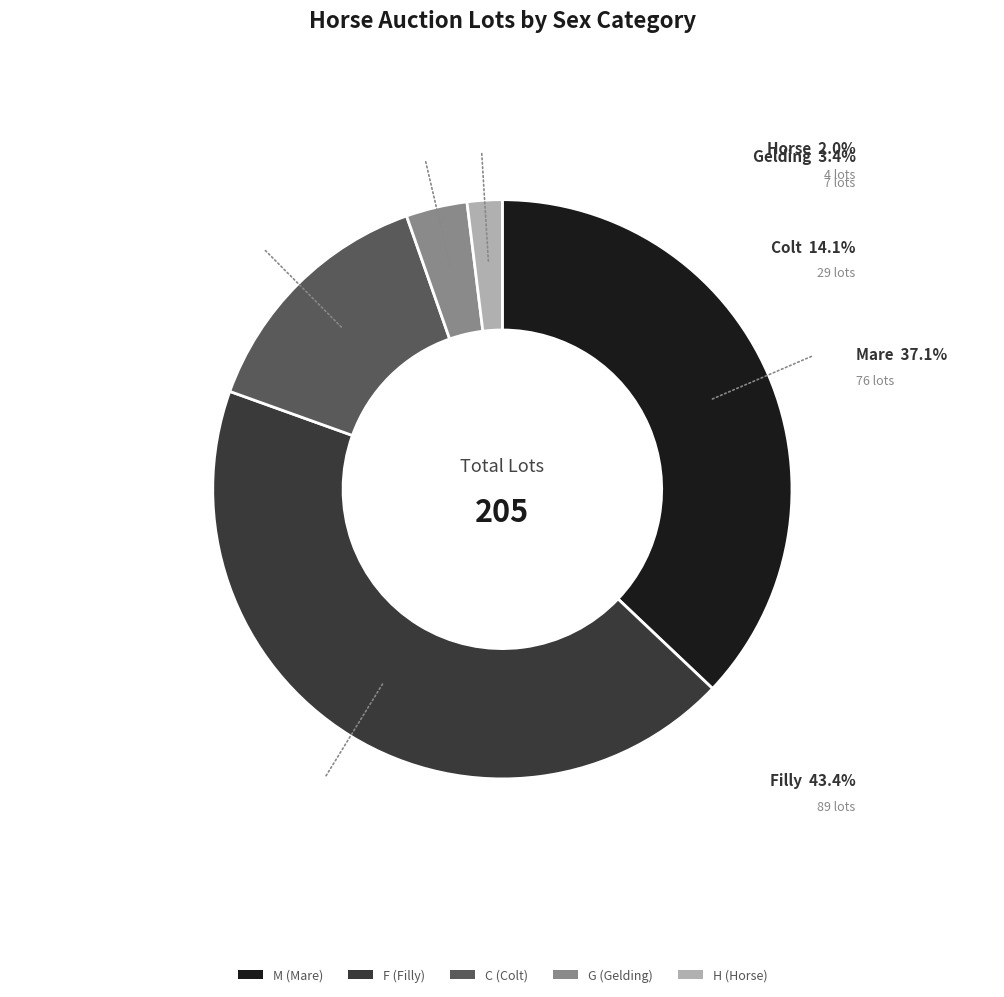

Which category has the biggest portion of the pie?

F